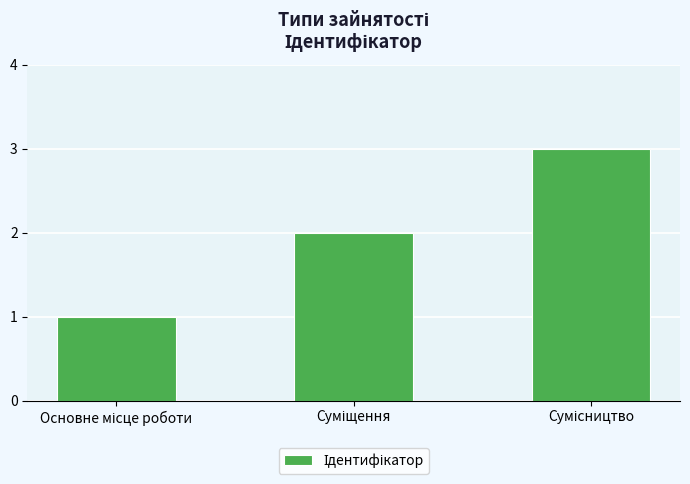

What is the average value?

2